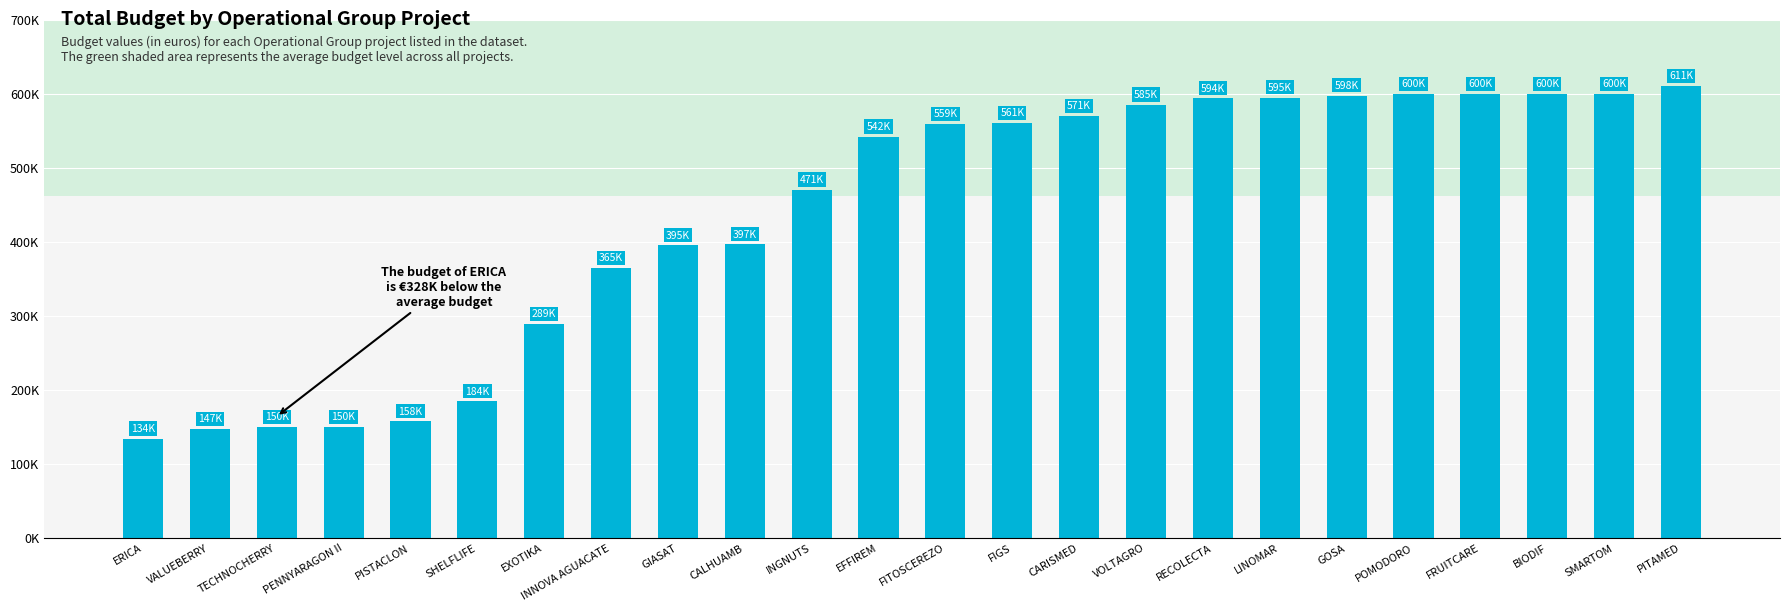

The value at EFFIREM is 542198. True or false?

True